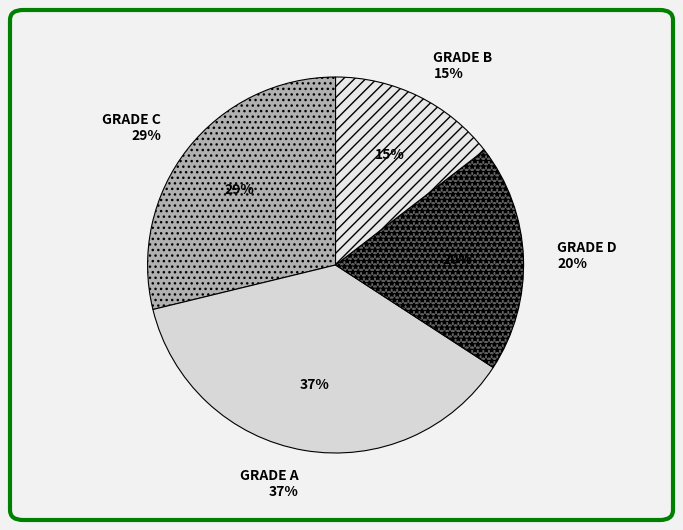

Which slice is the smallest?

GRADE B